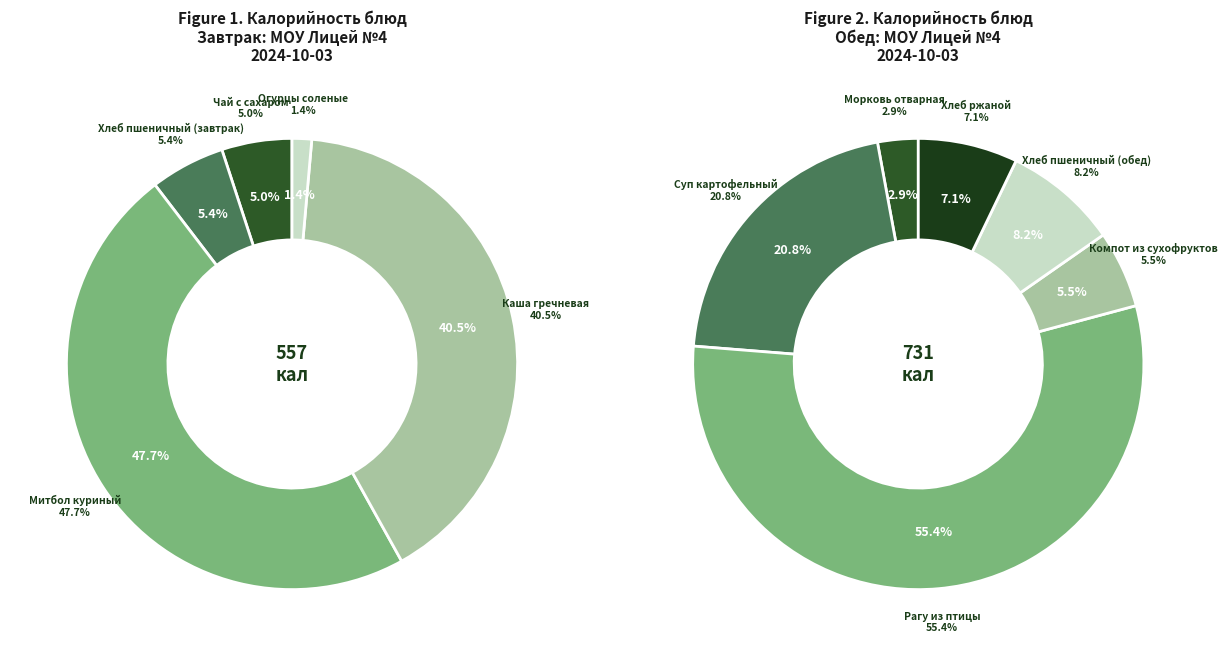

Rank the categories by value from lowest to highest.

Огурцы соленые, Морковь отварная, Чай с сахаром, Хлеб пшеничный (завтрак), Компот из сухофруктов, Хлеб ржаной, Хлеб пшеничный (обед), Суп картофельный, Каша гречневая, Митбол куриный, Рагу из птицы